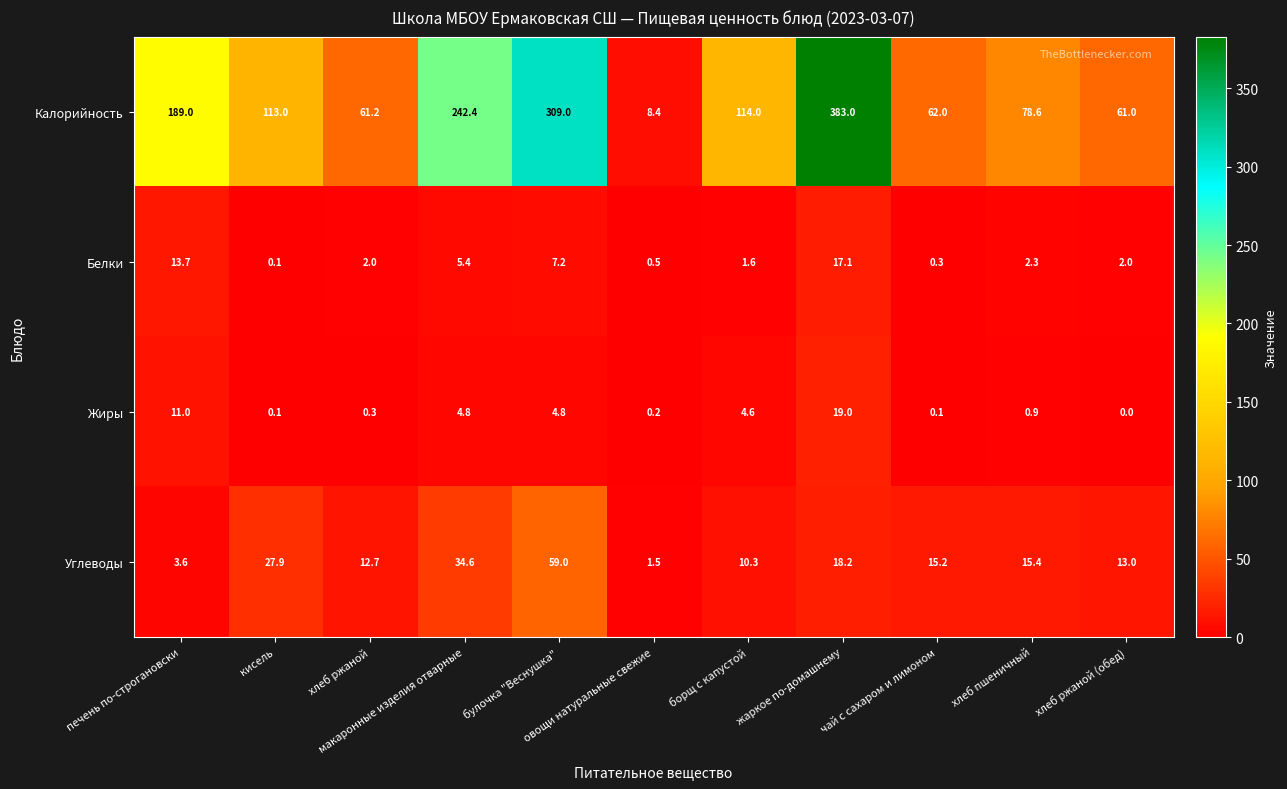

Count the number of categories in the chart.

11